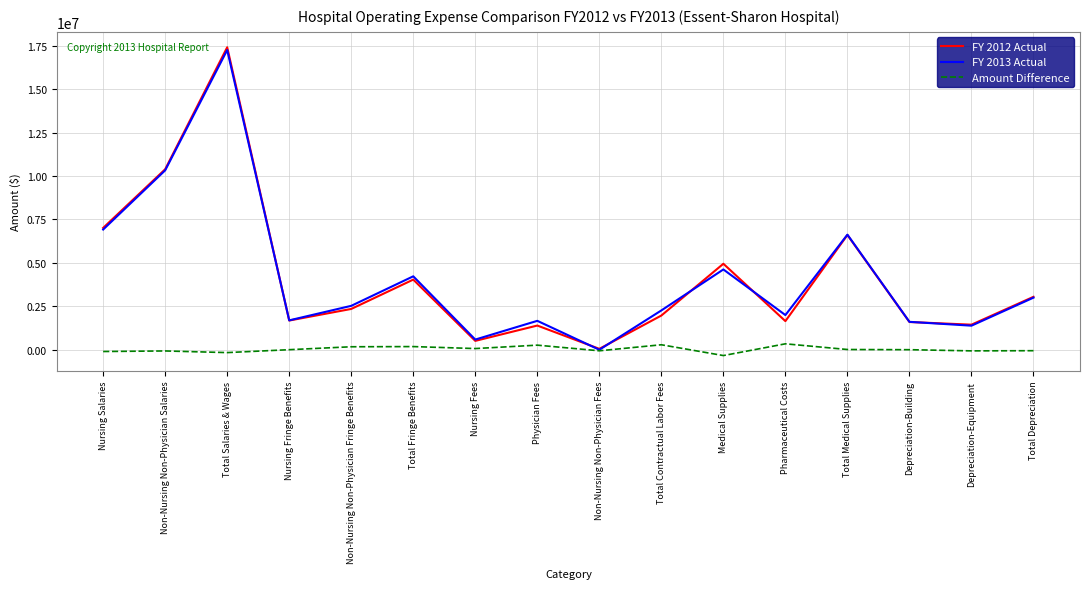

In FY 2012 Actual, how many points are lower than both neighbors (excluding endpoints)?

5